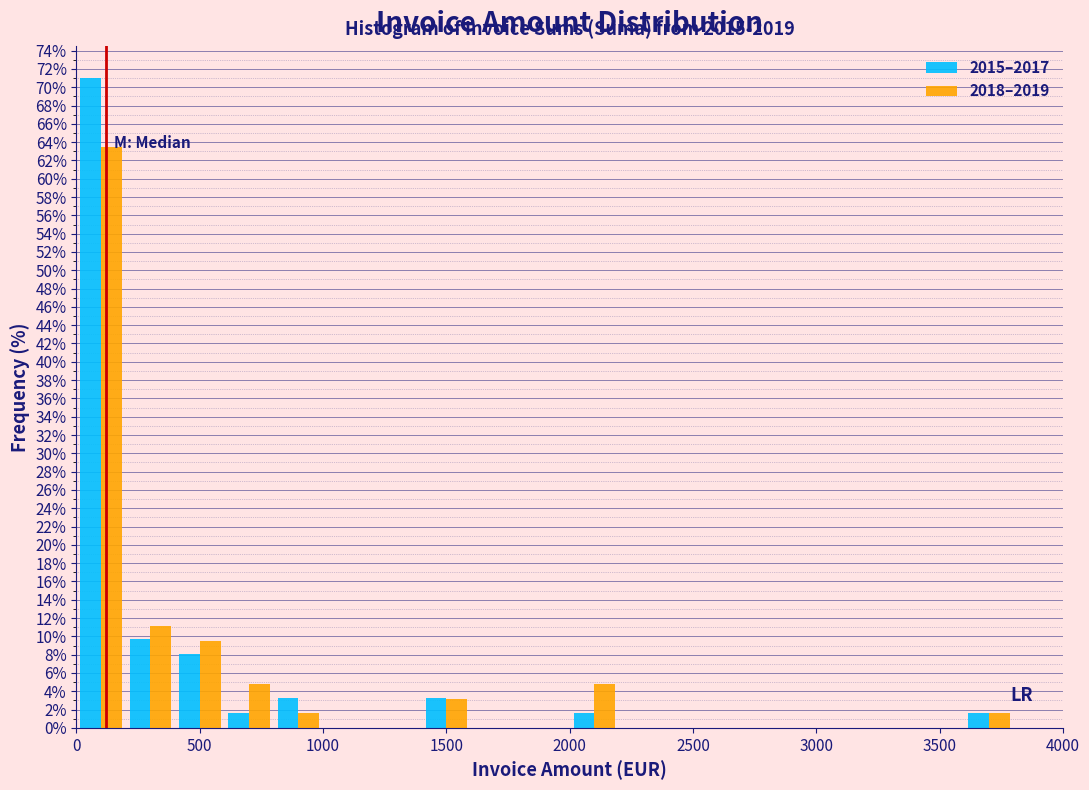

In the 2018–2019 series, which range on the x-axis has the tallest bar?

0 to 200